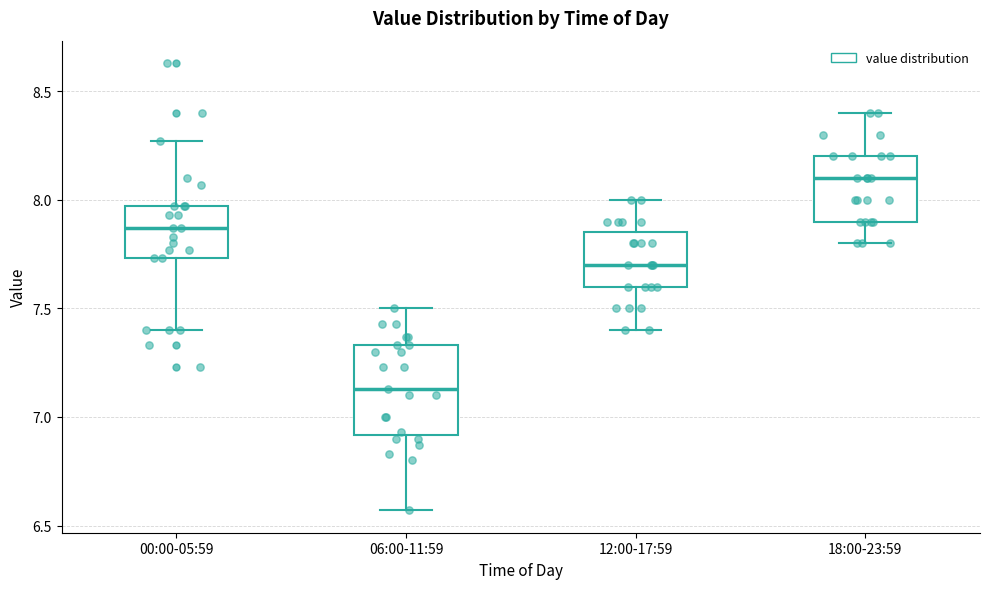

Reading left to right, read every box against the y-axis: the position of its median line, the range the box covers, and the ends of its whiskers. The values are not printed on the chart, so give them approximately, as read against the axis.

00:00-05:59: median 7.85, box 7.75 to 7.95, whiskers 7.40 to 8.25
06:00-11:59: median 7.15, box 6.90 to 7.35, whiskers 6.55 to 7.50
12:00-17:59: median 7.70, box 7.60 to 7.85, whiskers 7.40 to 8.00
18:00-23:59: median 8.10, box 7.90 to 8.20, whiskers 7.80 to 8.40